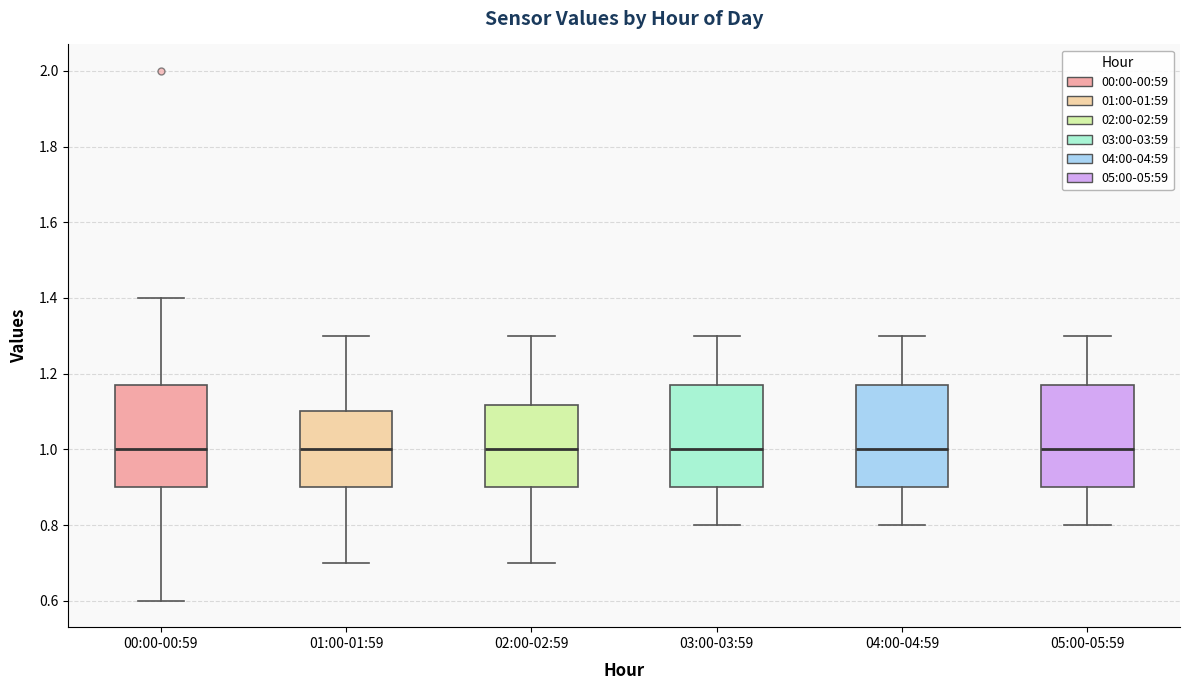

Reading left to right, transcribe this box plot: for each box, give where its median line is, the range the box spans, and where its two whiskers end, as read against the y-axis. The values are not printed on the chart, so give them approximately, as read against the axis.

00:00-00:59: median 1.00, box 0.90 to 1.18, whiskers 0.60 to 1.40
01:00-01:59: median 1.00, box 0.90 to 1.10, whiskers 0.70 to 1.30
02:00-02:59: median 1.00, box 0.90 to 1.12, whiskers 0.70 to 1.30
03:00-03:59: median 1.00, box 0.90 to 1.18, whiskers 0.80 to 1.30
04:00-04:59: median 1.00, box 0.90 to 1.18, whiskers 0.80 to 1.30
05:00-05:59: median 1.00, box 0.90 to 1.18, whiskers 0.80 to 1.30